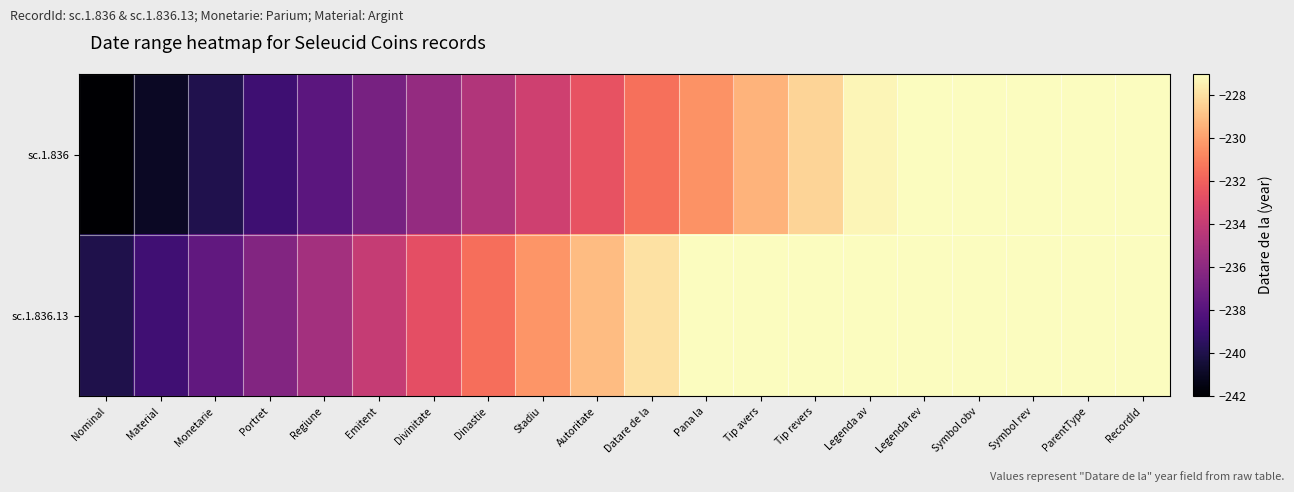

Which category has the highest value across all series?

Legenda rev